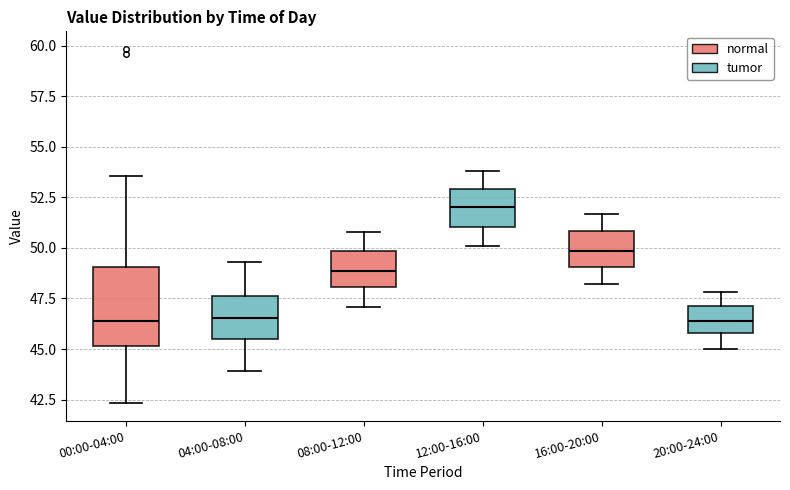

Where does the lower whisker of the box for 20:00-24:00 end on the y-axis? The values are not printed on the chart, so give them approximately, as read against the axis.

45.0